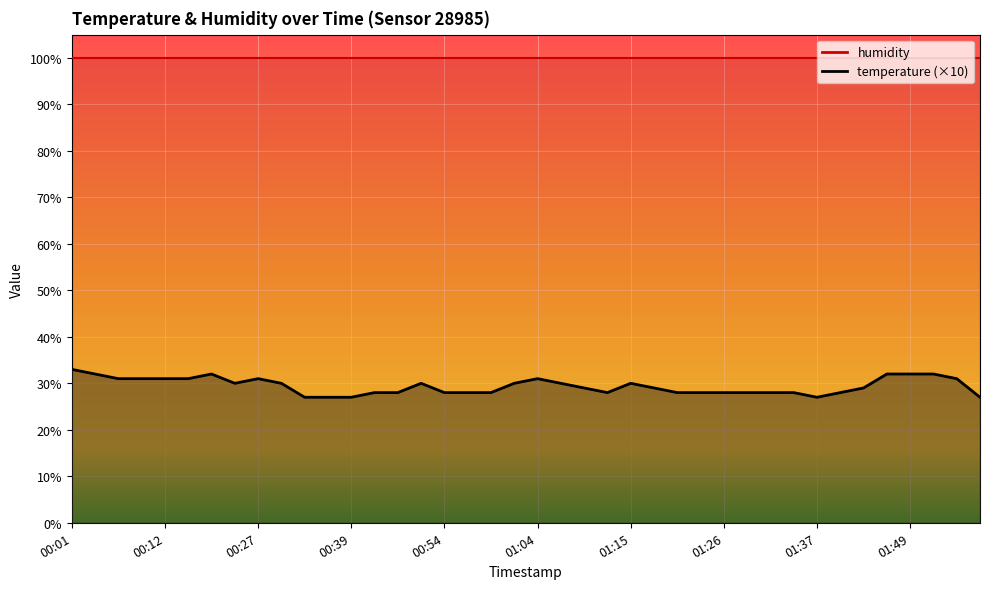

What value does the data have at 01:23?

28